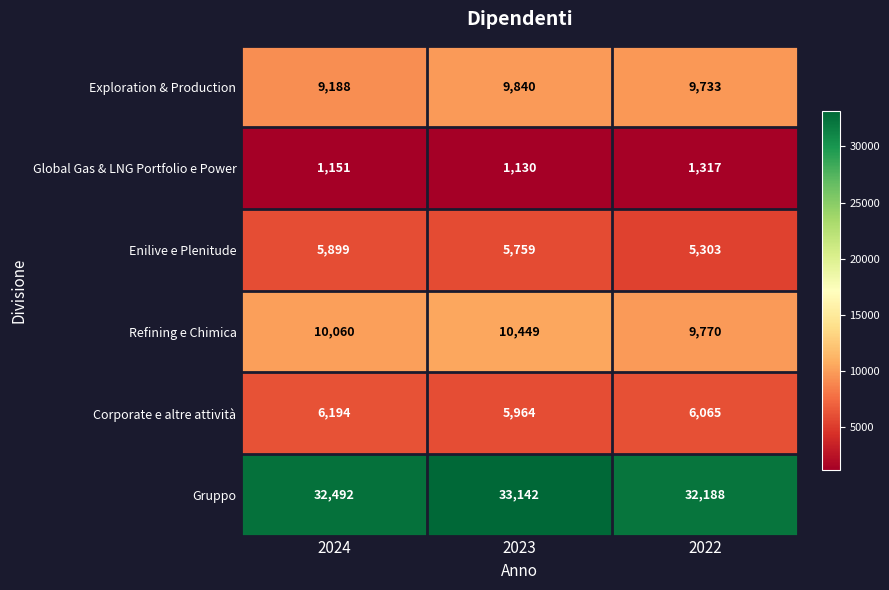

Count the number of categories in the chart.

3